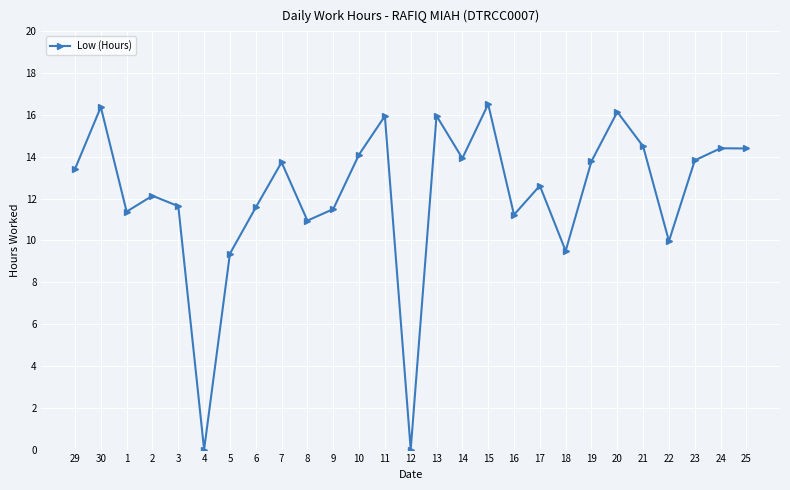

What is the difference between the maximum and second lowest values?

16.5